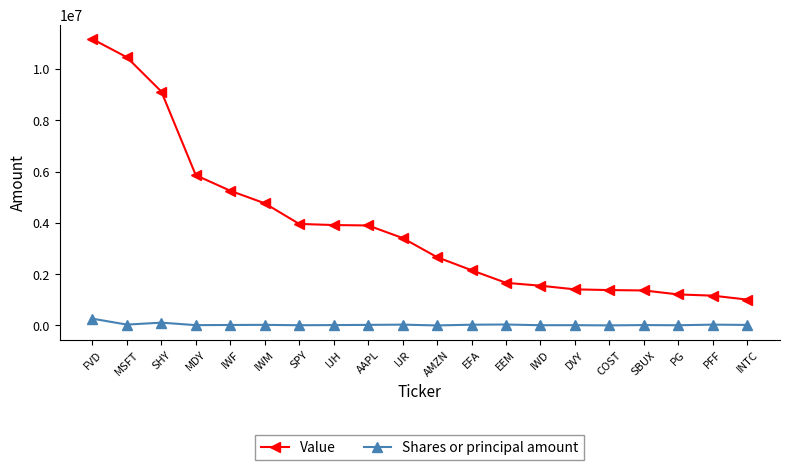

Which series changed the most between SHY and SBUX?

Value